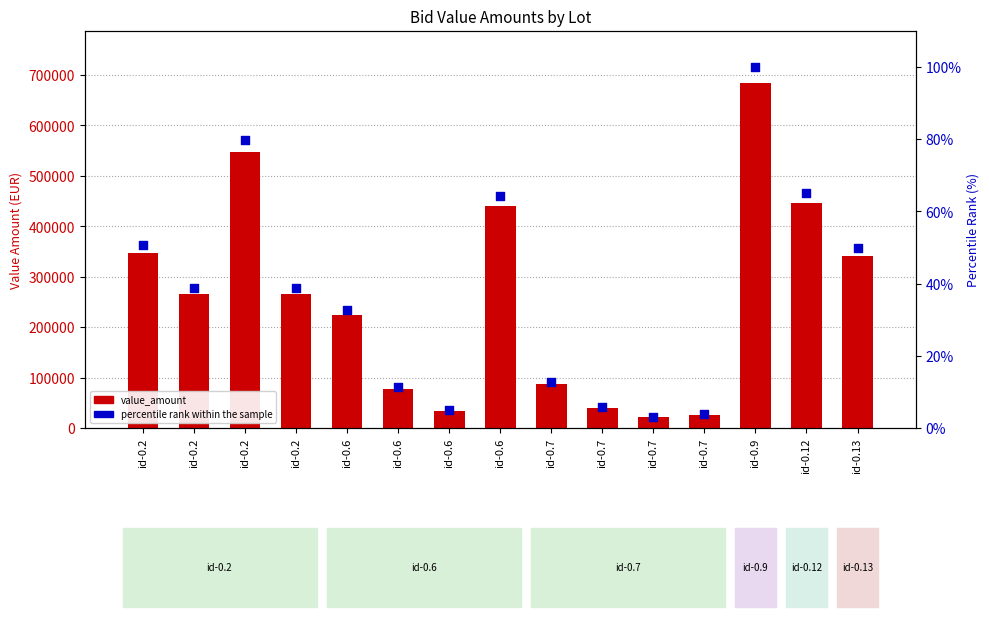

Which series reaches the maximum Y coordinate?

value_amount